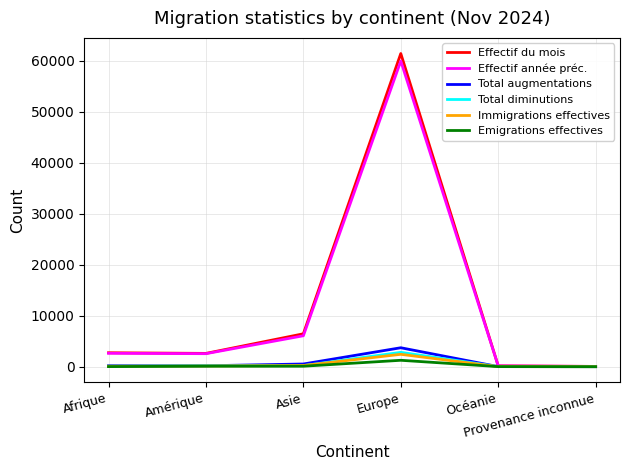

What is the difference between the second highest and second lowest values in the Total diminutions series?

193